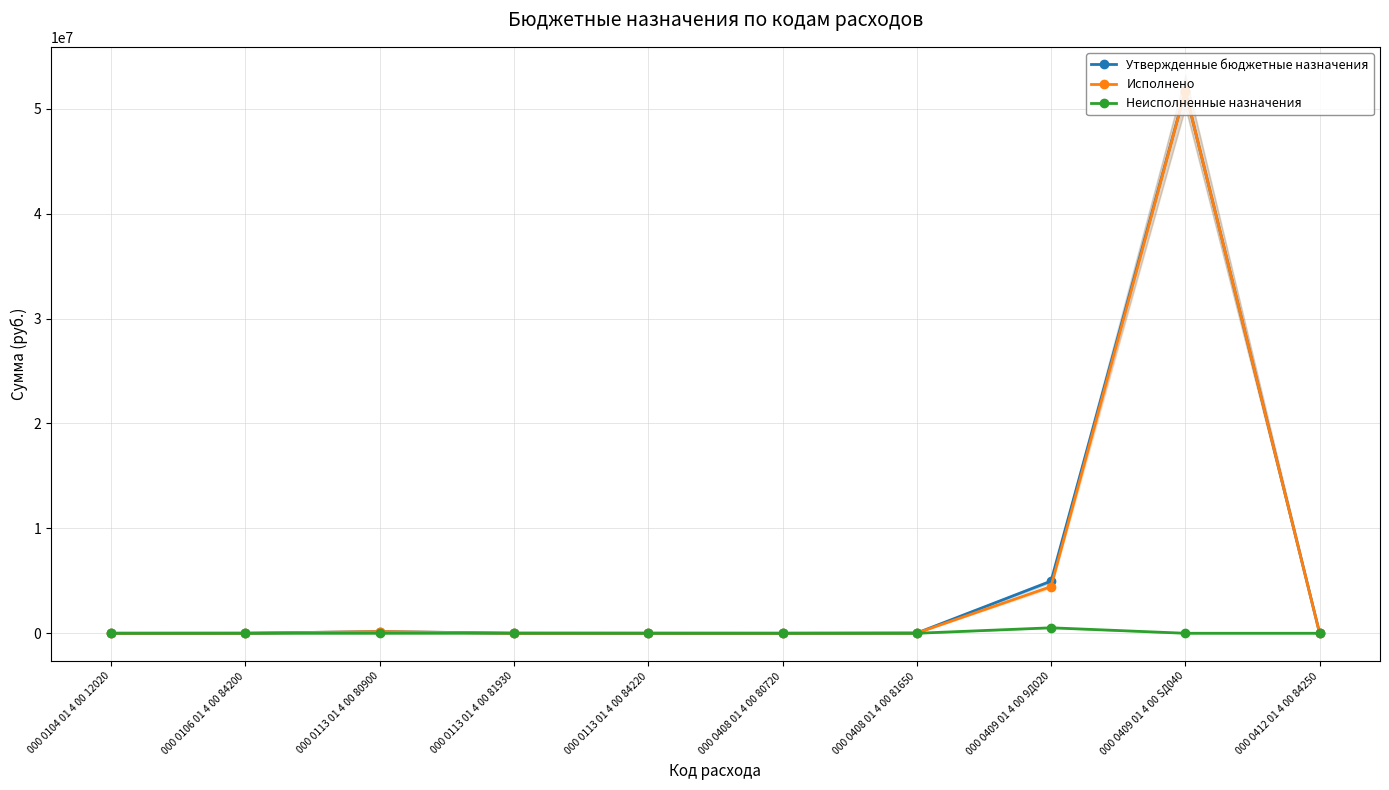

How many values in Неисполненные назначения are above zero?

4